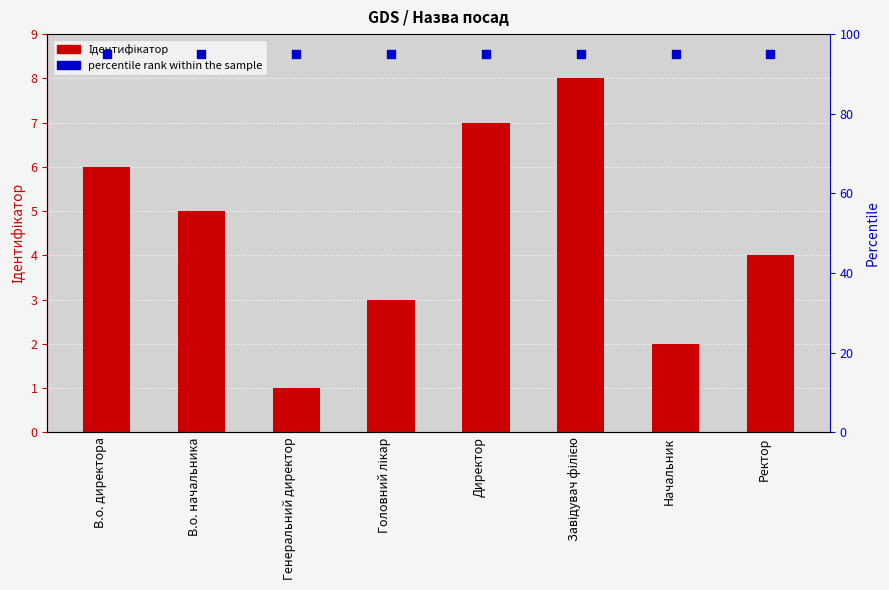

Which series has the largest Y range (max minus min)?

Ідентифікатор